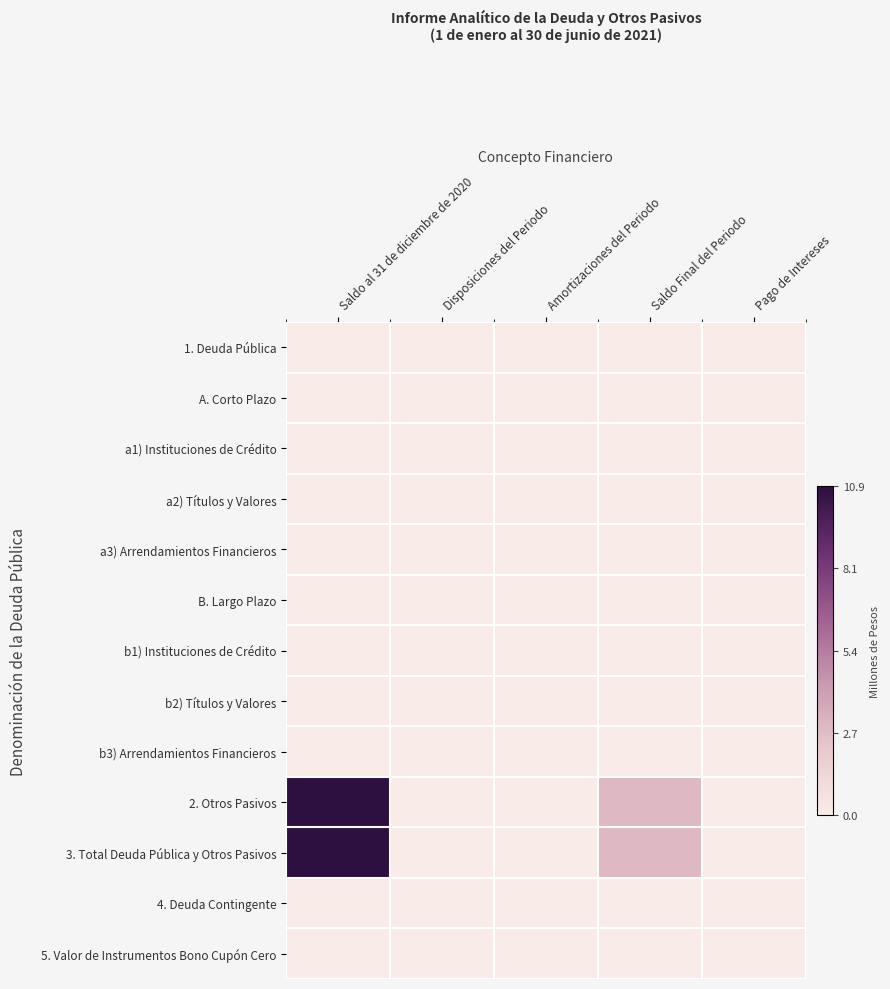

List the series in order of their peak value, highest first.

2. Otros Pasivos, 3. Total Deuda Pública y Otros Pasivos, 1. Deuda Pública, A. Corto Plazo, a1) Instituciones de Crédito, a2) Títulos y Valores, a3) Arrendamientos Financieros, B. Largo Plazo, b1) Instituciones de Crédito, b2) Títulos y Valores, b3) Arrendamientos Financieros, 4. Deuda Contingente, 5. Valor de Instrumentos Bono Cupón Cero